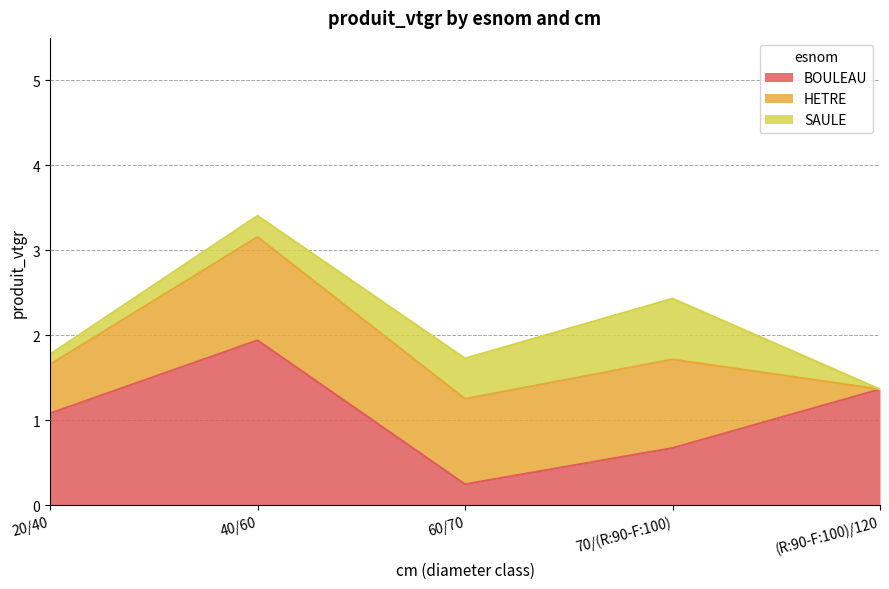

What is the label of the 4th point from the right?

40/60